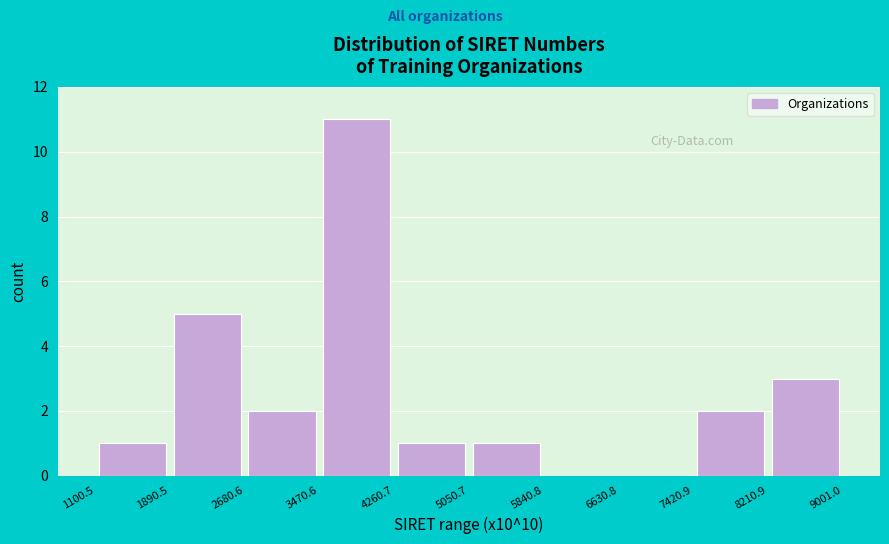

How tall is the bar that spans 1890.5 to 2680.6 on the x-axis? The values are not printed on the chart, so give them approximately, as read against the axis.

5